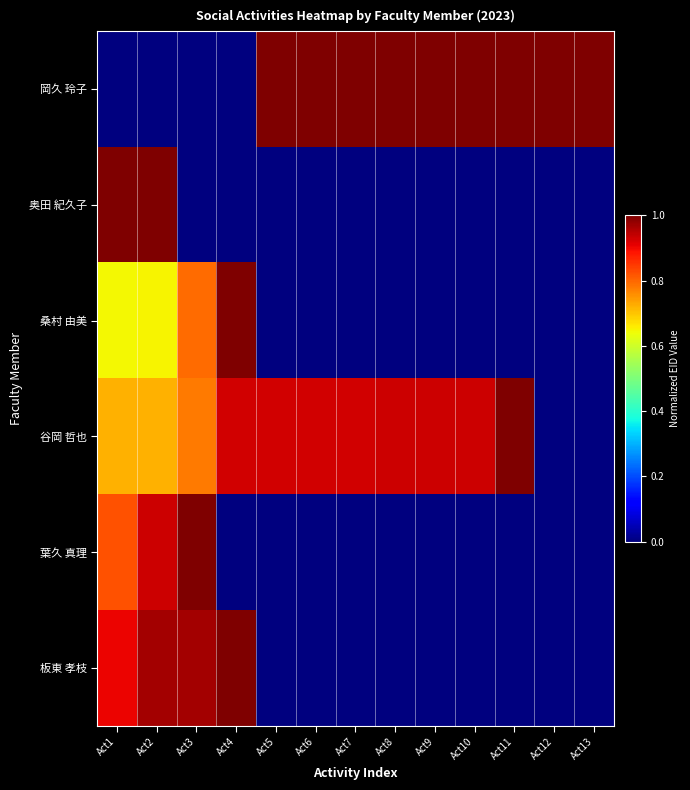

Reading left to right, transcribe all the data shown in this chart.

岡久 玲子: Act1=0.0	Act2=0.0	Act3=0.0	Act4=0.0	Act5=1.0	Act6=1.0	Act7=1.0	Act8=1.0	Act9=1.0	Act10=1.0	Act11=1.0	Act12=1.0	Act13=1.0
奥田 紀久子: Act1=1.0	Act2=1.0	Act3=0.0	Act4=0.0	Act5=0.0	Act6=0.0	Act7=0.0	Act8=0.0	Act9=0.0	Act10=0.0	Act11=0.0	Act12=0.0	Act13=0.0
桑村 由美: Act1=0.6	Act2=0.6	Act3=0.8	Act4=1.0	Act5=0.0	Act6=0.0	Act7=0.0	Act8=0.0	Act9=0.0	Act10=0.0	Act11=0.0	Act12=0.0	Act13=0.0
谷岡 哲也: Act1=0.7	Act2=0.7	Act3=0.8	Act4=0.9	Act5=0.9	Act6=0.9	Act7=0.9	Act8=0.9	Act9=0.9	Act10=0.9	Act11=1.0	Act12=0.0	Act13=0.0
葉久 真理: Act1=0.8	Act2=0.9	Act3=1.0	Act4=0.0	Act5=0.0	Act6=0.0	Act7=0.0	Act8=0.0	Act9=0.0	Act10=0.0	Act11=0.0	Act12=0.0	Act13=0.0
板東 孝枝: Act1=0.9	Act2=1.0	Act3=1.0	Act4=1.0	Act5=0.0	Act6=0.0	Act7=0.0	Act8=0.0	Act9=0.0	Act10=0.0	Act11=0.0	Act12=0.0	Act13=0.0